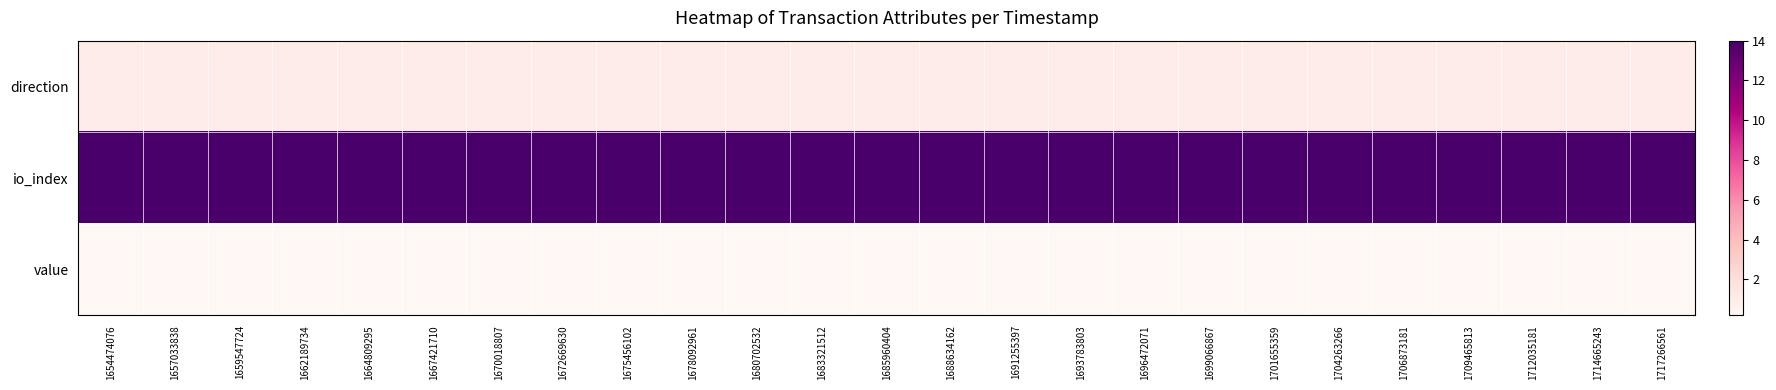

At how many categories does at least one series exceed 5?

25